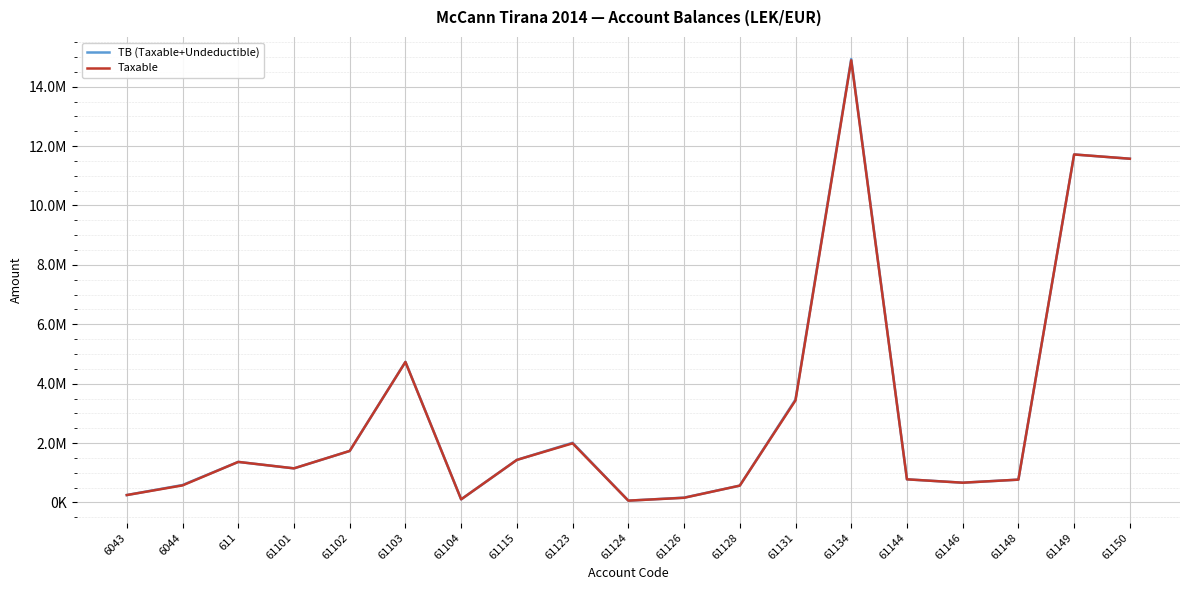

Where does the Taxable series first go above 1149043?

611